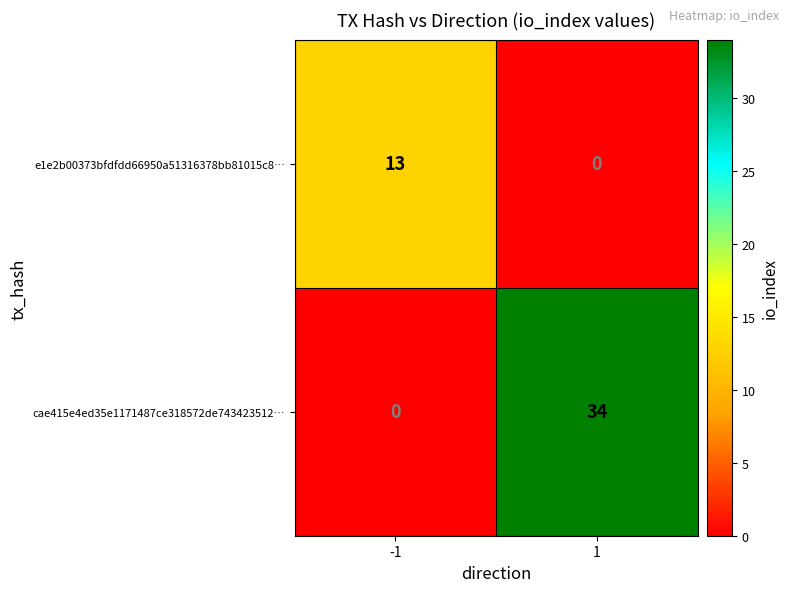

What is the difference between the maximum and minimum values in the cae415e4ed35e1171487ce318572de743423512… series?

34